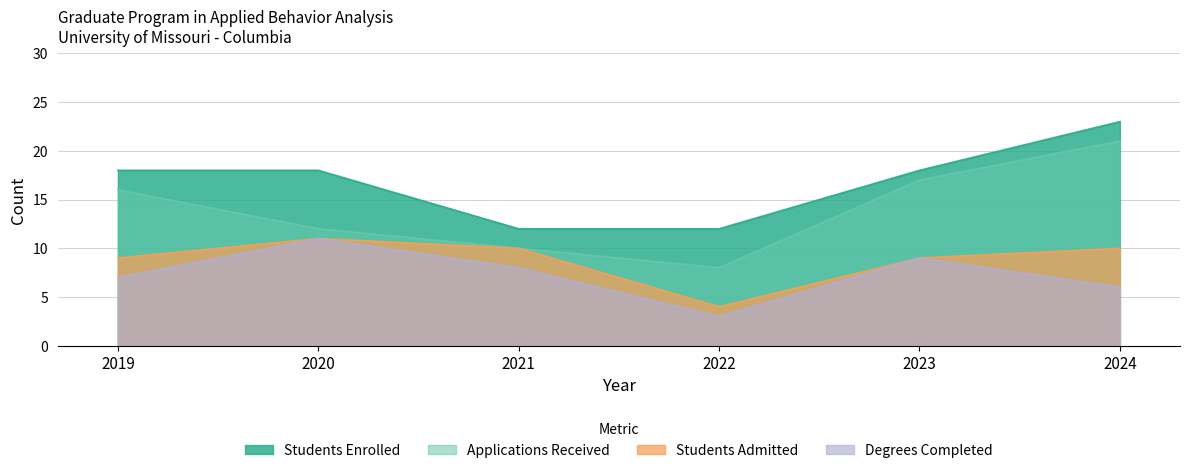

List the labels in order of Students Enrolled value, smallest first.

2021, 2022, 2019, 2020, 2023, 2024